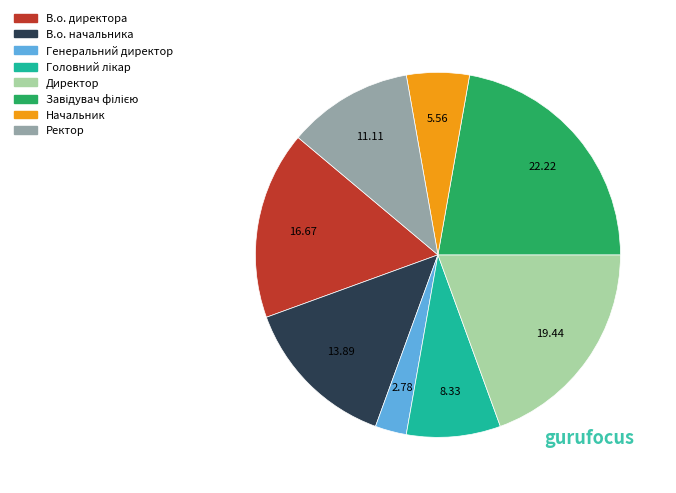

Do В.о. директора and В.о. начальника together represent more than half of the pie?

No